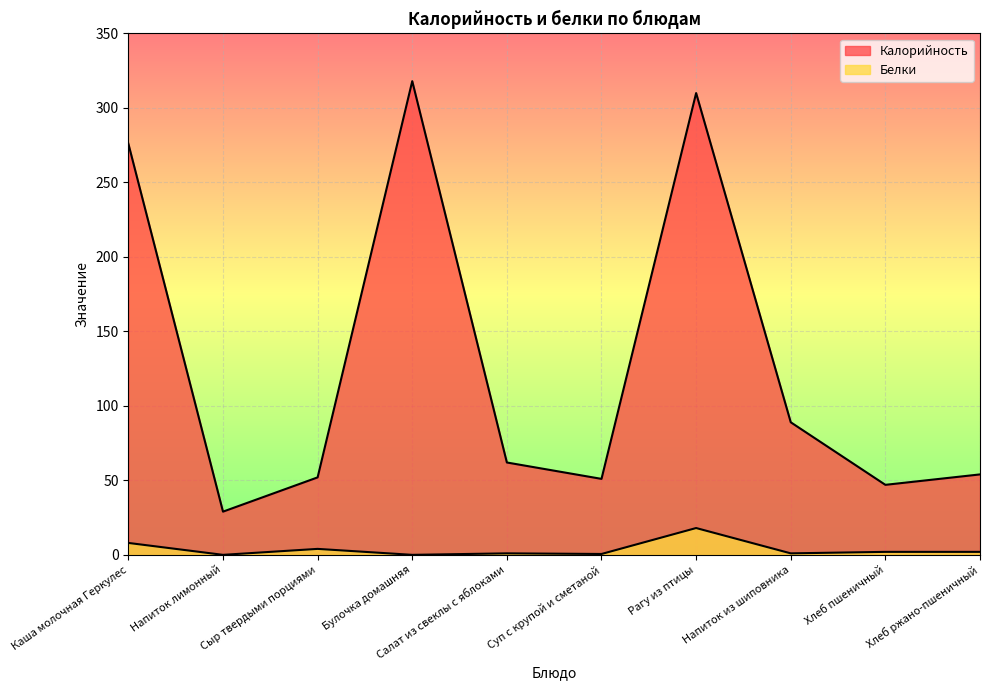

Is it true that Белки equals 1.3 at Хлеб пшеничный?

False